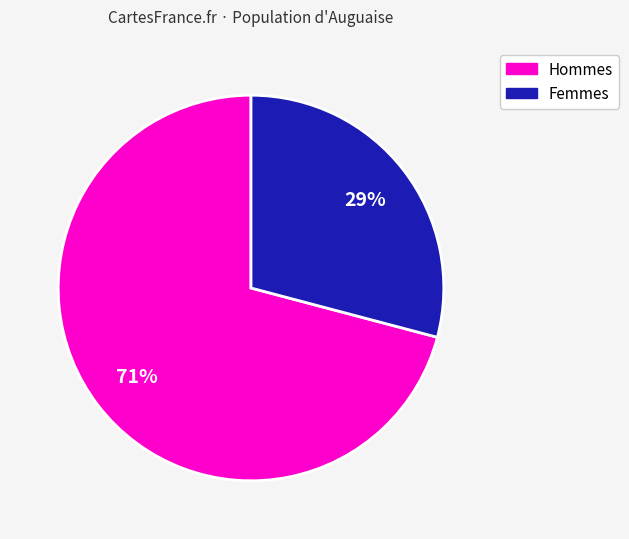

Is there any slice that represents more than half of the pie?

Yes